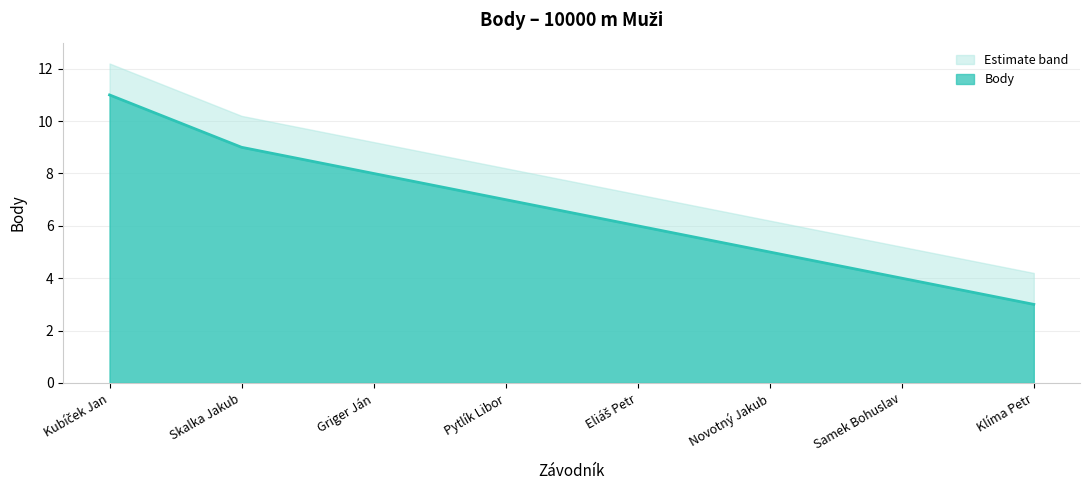

What position from the left is Skalka Jakub?

2